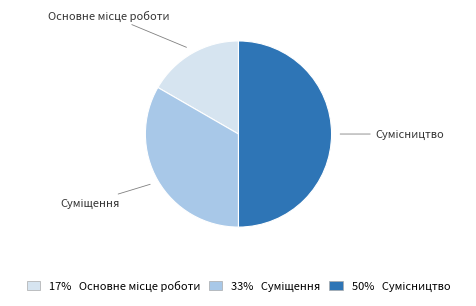

Count the number of slices in the pie.

3